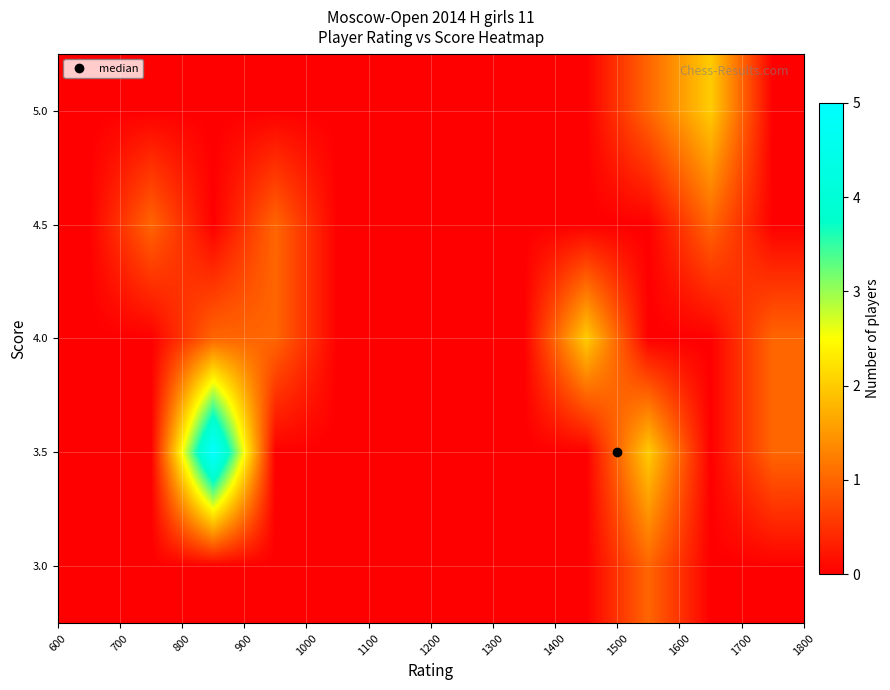

At how many categories does at least one series exceed 2?

1